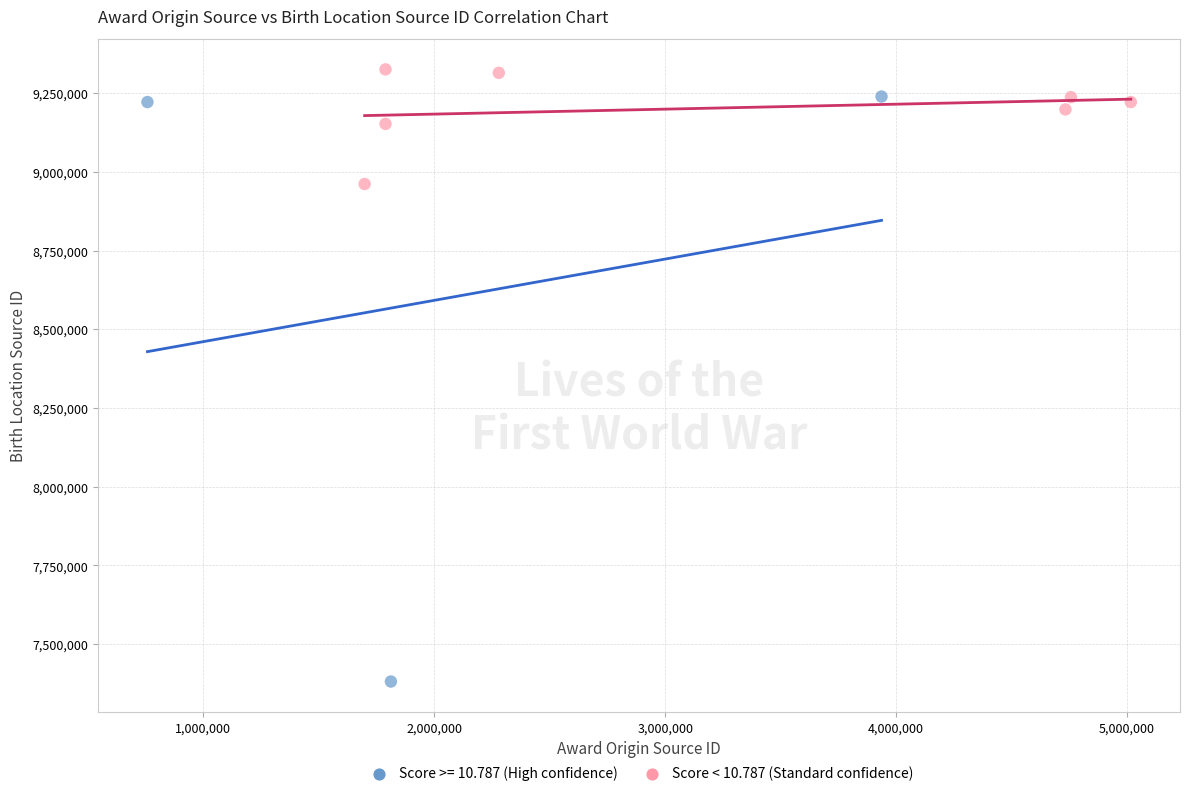

Which series contains the highest Y value?

Score < 10.787 (Standard confidence)